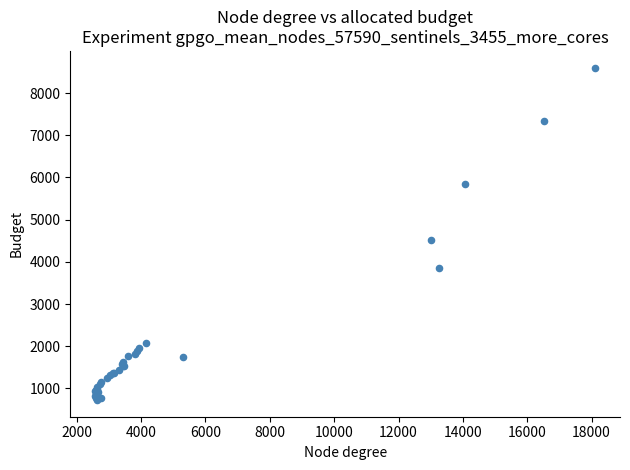

What Y value in the scatter plot is closest to 4663?

4515